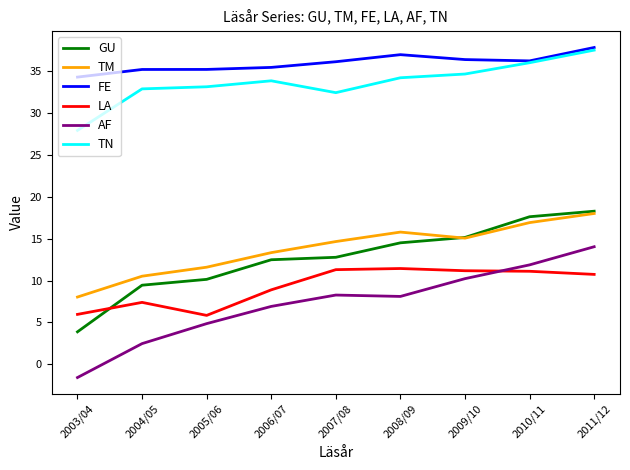

At which label does AF reach its minimum?

2003/04